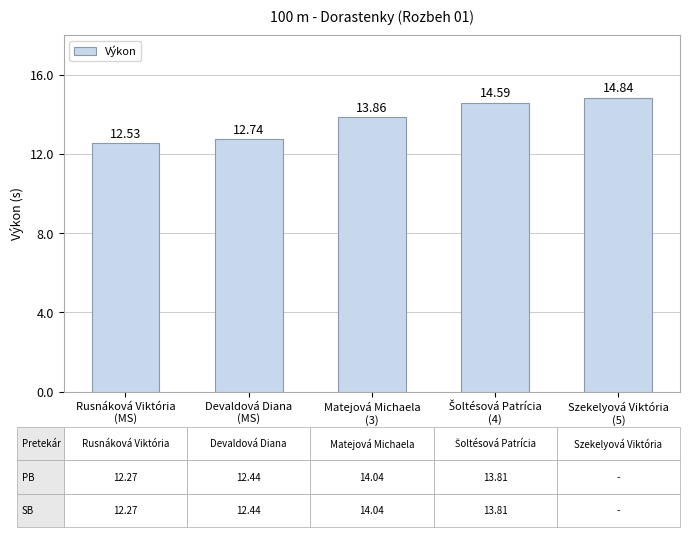

The value at Rusnáková Viktória
(MS) is 12.5. True or false?

True